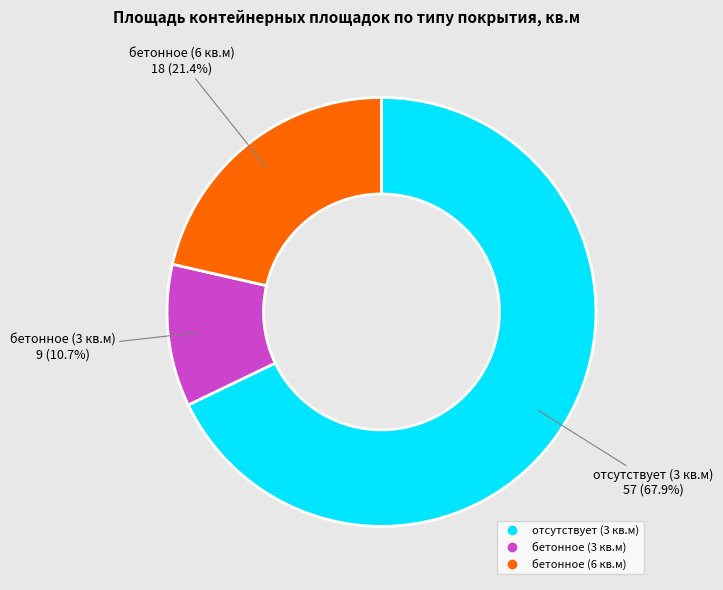

Does any single category account for the majority?

Yes